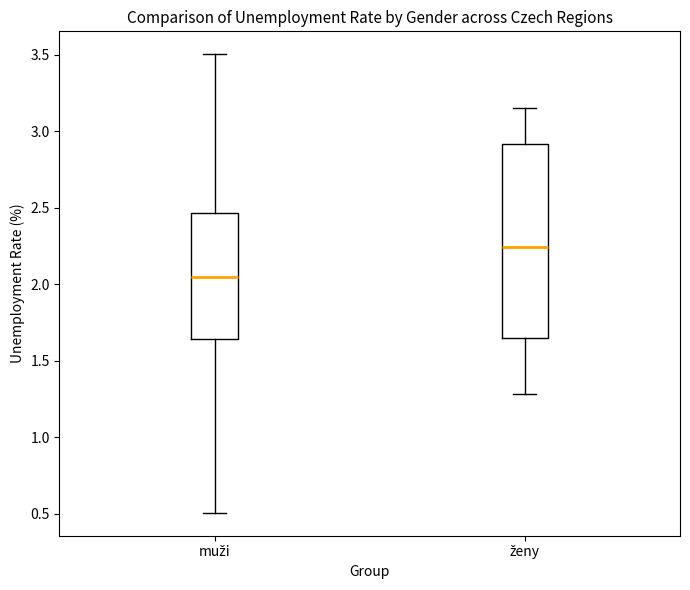

Which box has the lowest median line?

muži